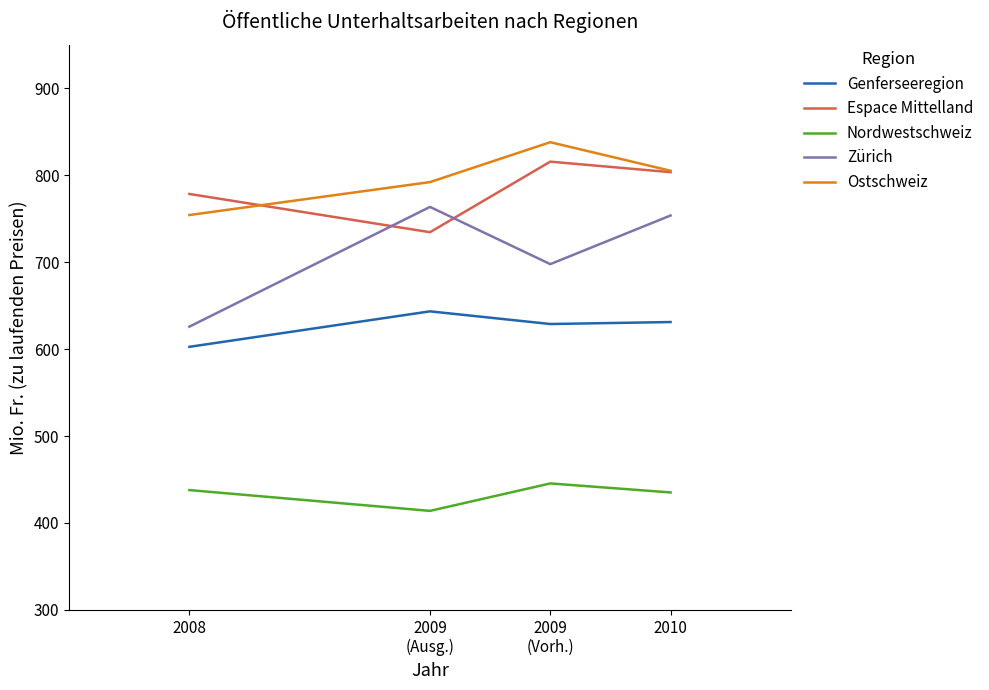

At which category does Espace Mittelland reach its first local peak?

2009
(Vorh.)